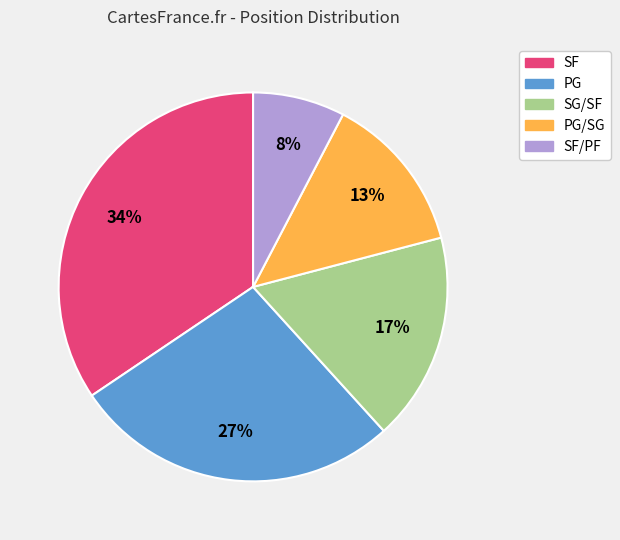

What percentage is the PG slice, to the nearest percent?

27%